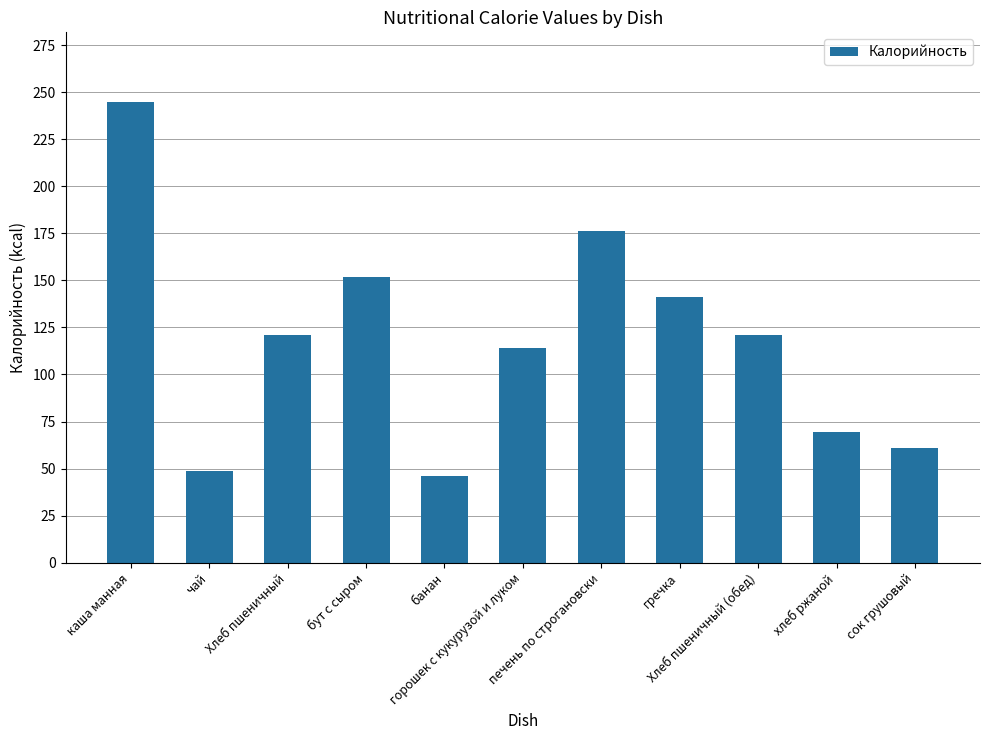

Is it true that the value at каша манная is 245.0?

True